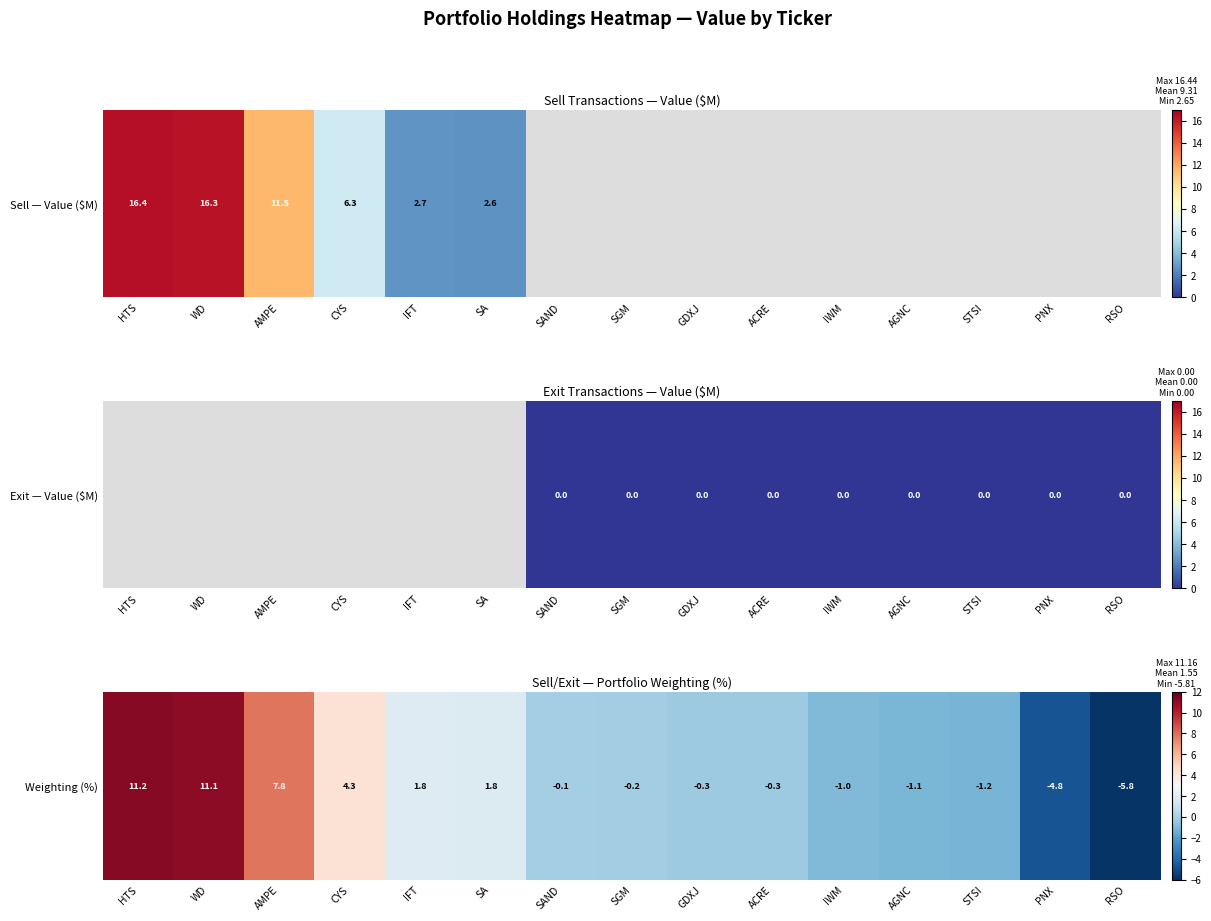

At which category does the chart reach its minimum across all series?

RSO